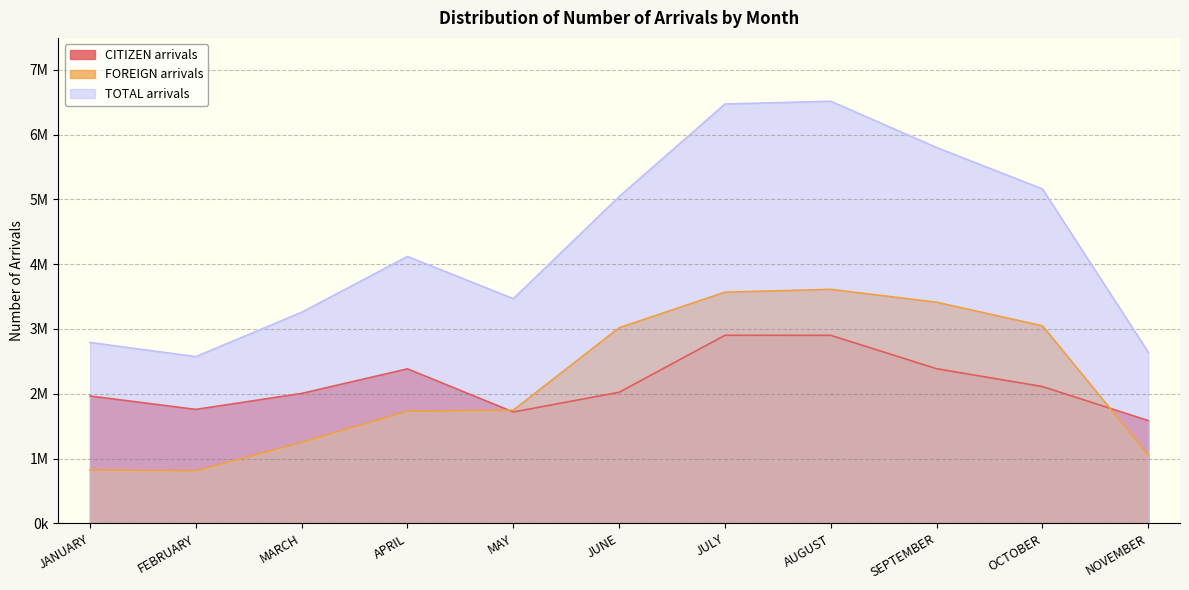

Which label corresponds to the smallest value in the chart?

FEBRUARY